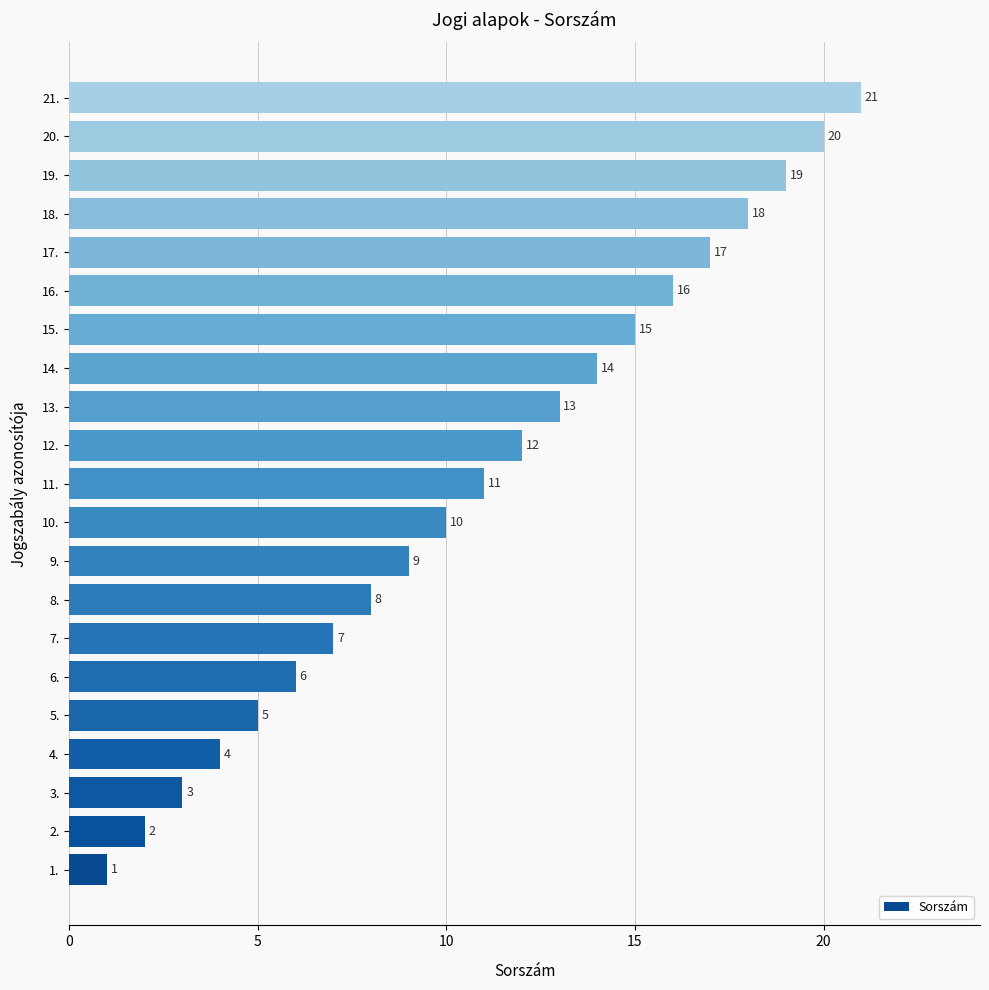

What is the sum of all values?

231